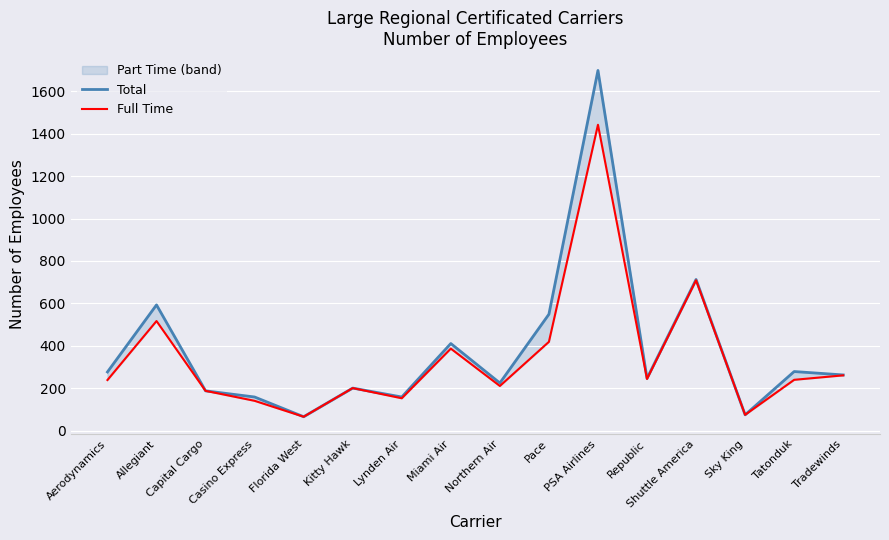

What position from the left is Tradewinds?

16